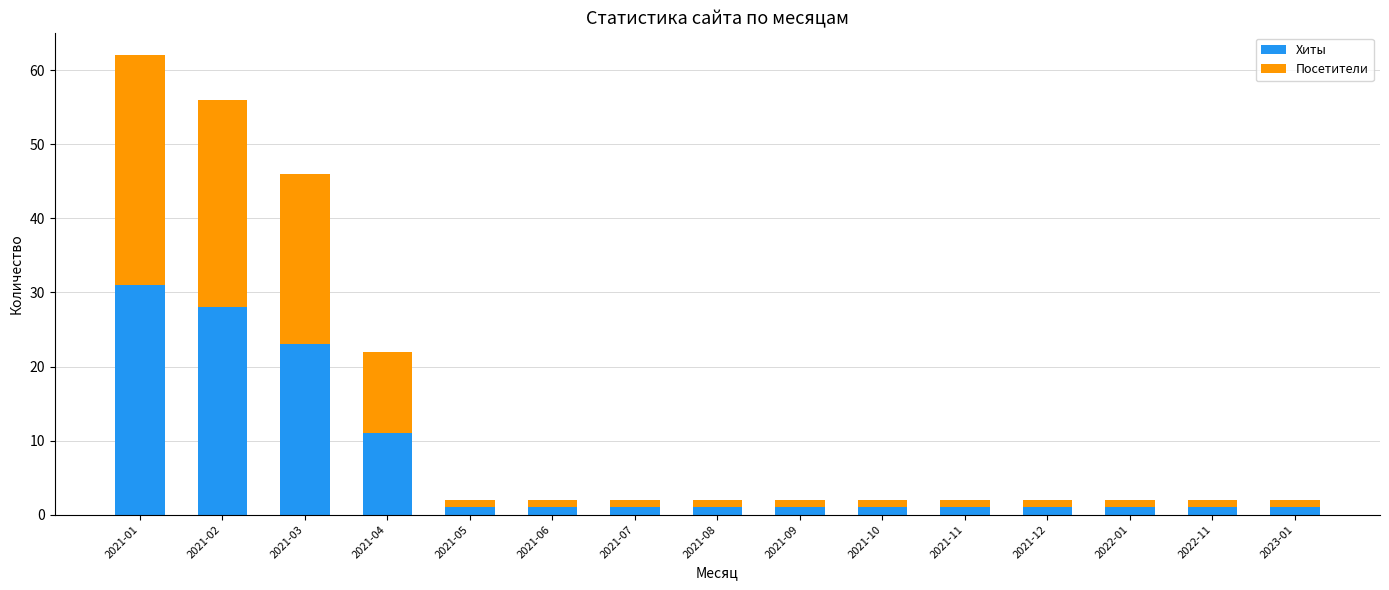

The Хиты series shows 6 at 2021-04. True or false?

False